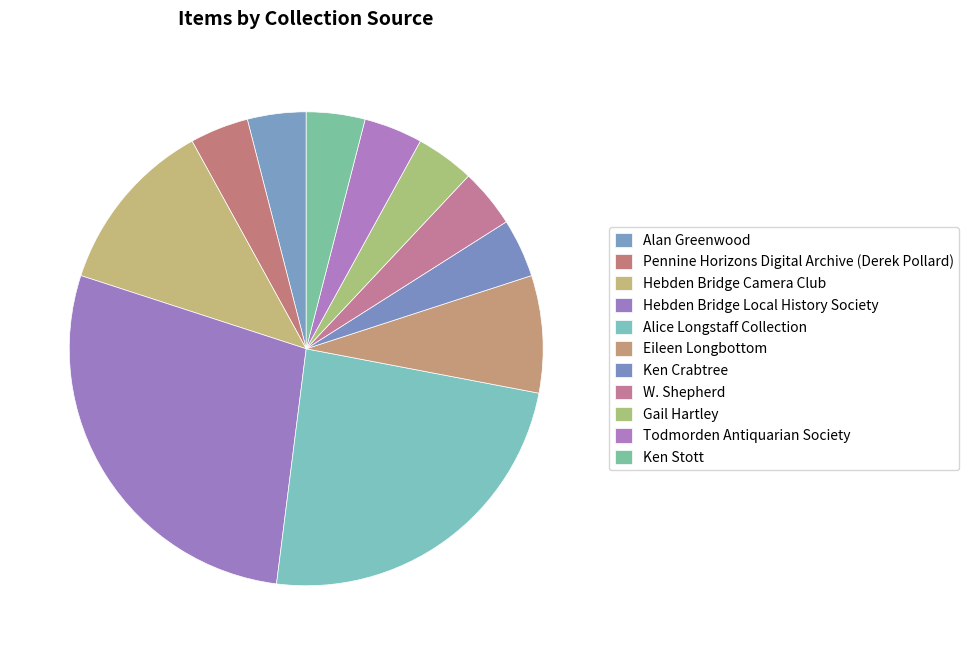

To the nearest percent, what is the difference between the largest and smallest slice percentages?

24%